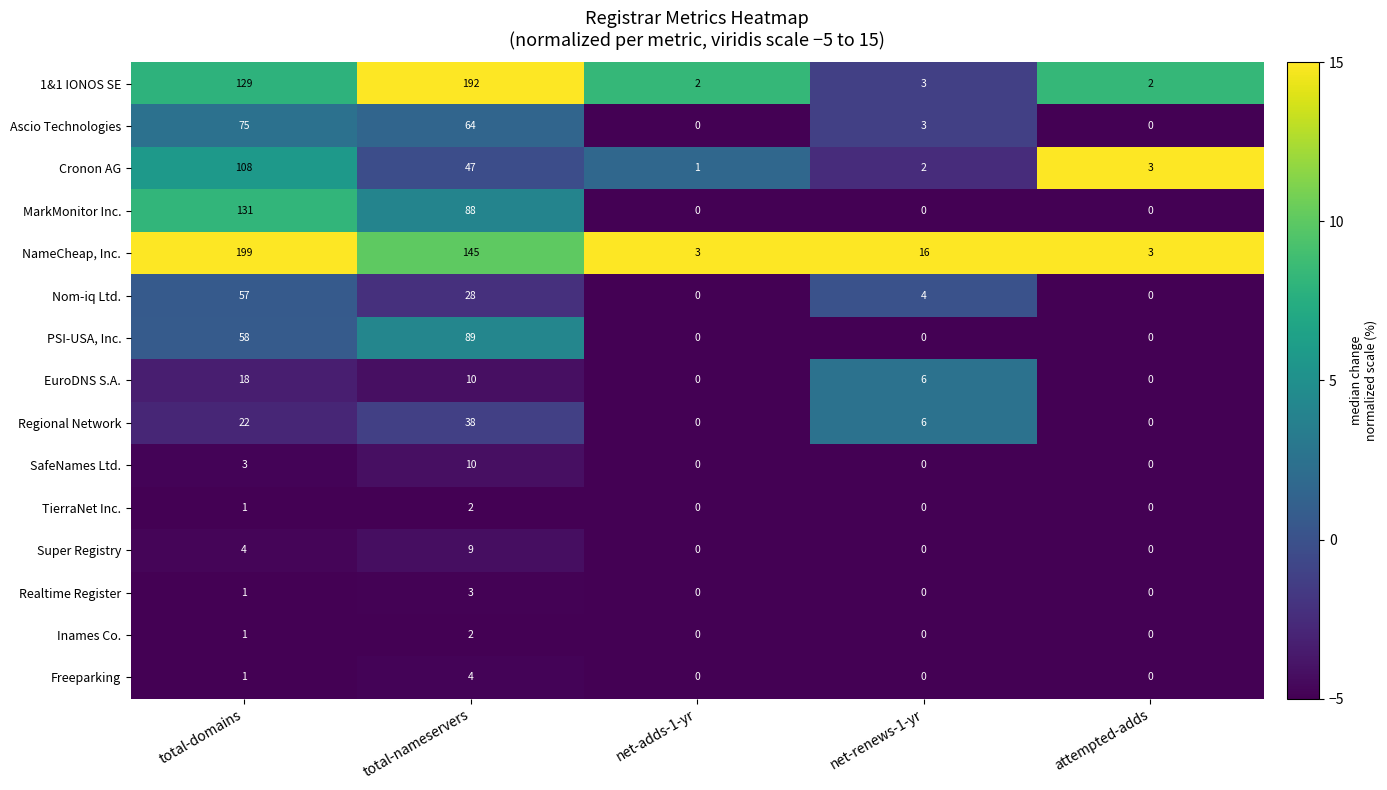

Which series changed the most between total-domains and net-adds-1-yr?

NameCheap, Inc.